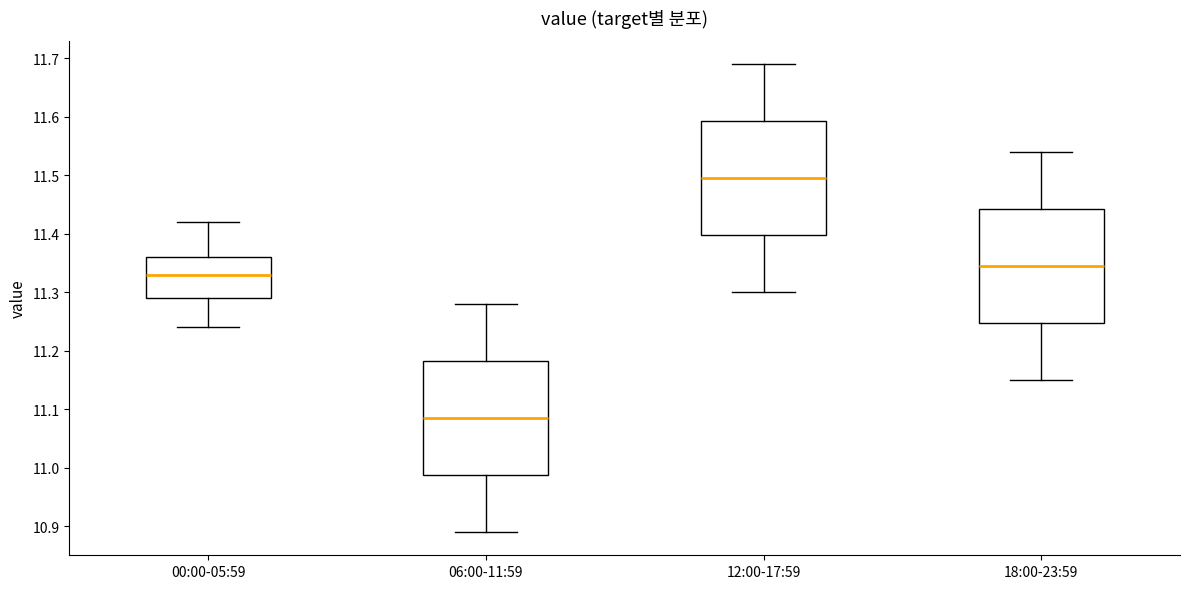

Reading left to right, read every box against the y-axis: the position of its median line, the range the box covers, and the ends of its whiskers. The values are not printed on the chart, so give them approximately, as read against the axis.

00:00-05:59: median 11.33, box 11.29 to 11.36, whiskers 11.24 to 11.42
06:00-11:59: median 11.09, box 10.99 to 11.18, whiskers 10.89 to 11.28
12:00-17:59: median 11.50, box 11.40 to 11.59, whiskers 11.30 to 11.69
18:00-23:59: median 11.35, box 11.25 to 11.44, whiskers 11.15 to 11.54